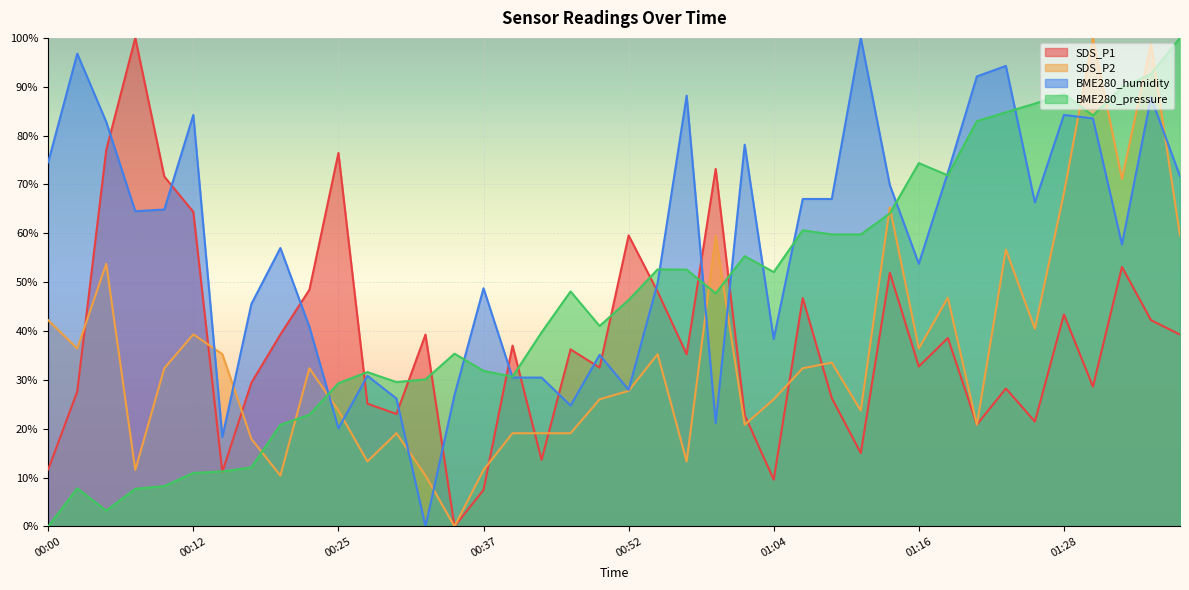

What is the greatest value displayed?

100.0